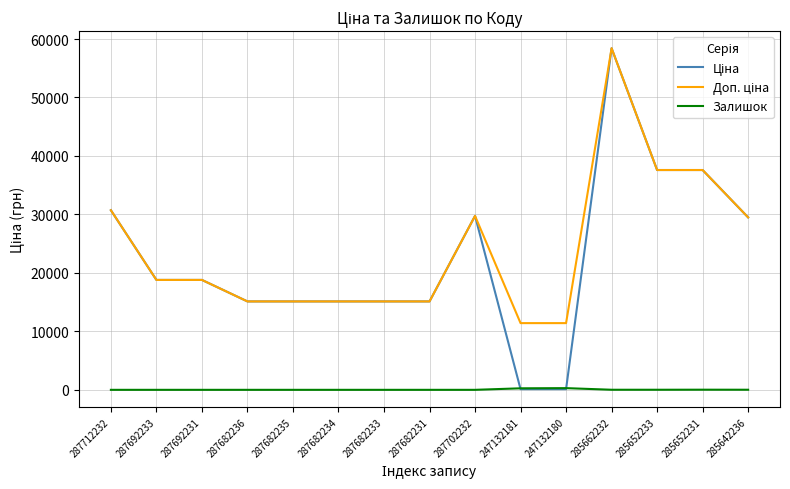

At which category is the sum across all series the highest?

285662232